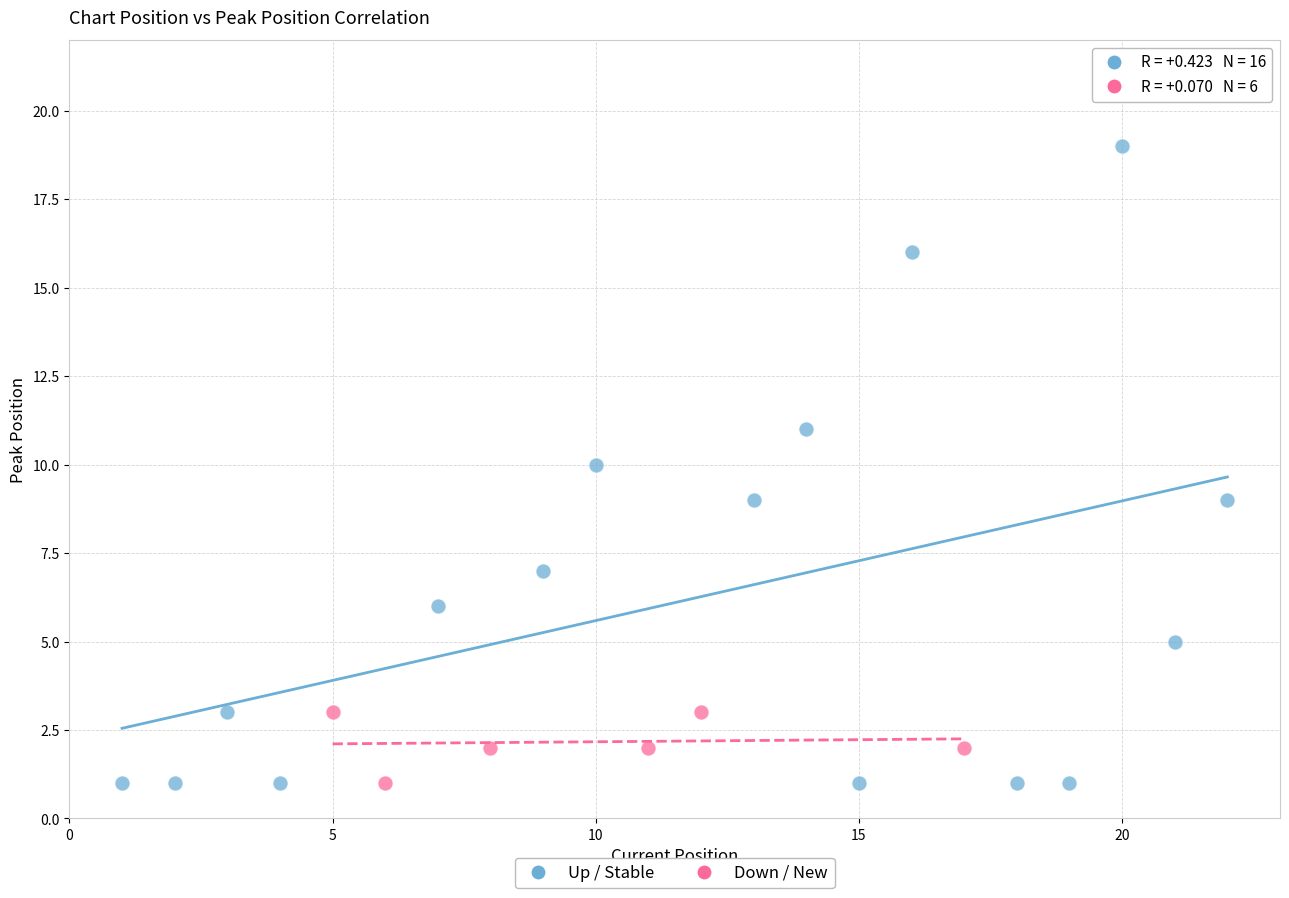

What are all the series names shown in the legend?

Up / Stable, Down / New